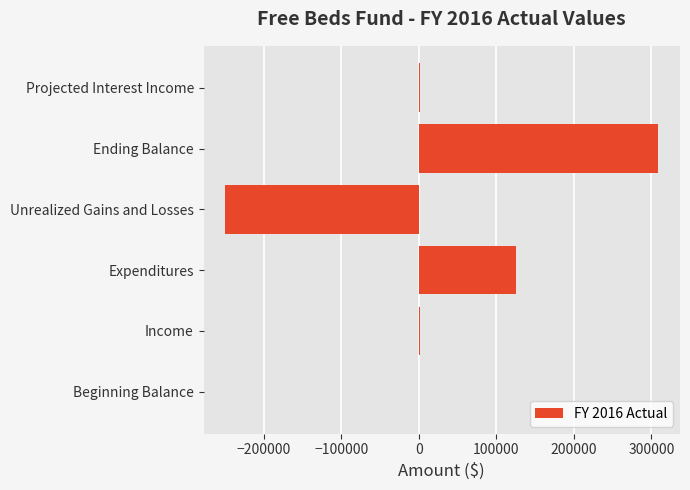

Are the bars horizontal?

Yes